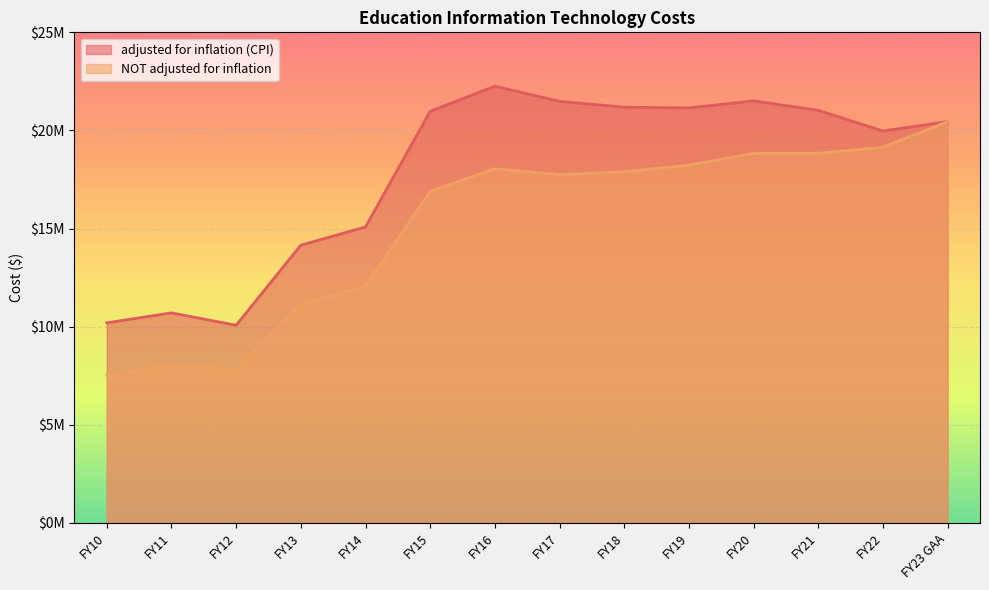

List the series in order of their peak value, lowest first.

NOT adjusted for inflation, adjusted for inflation (CPI)